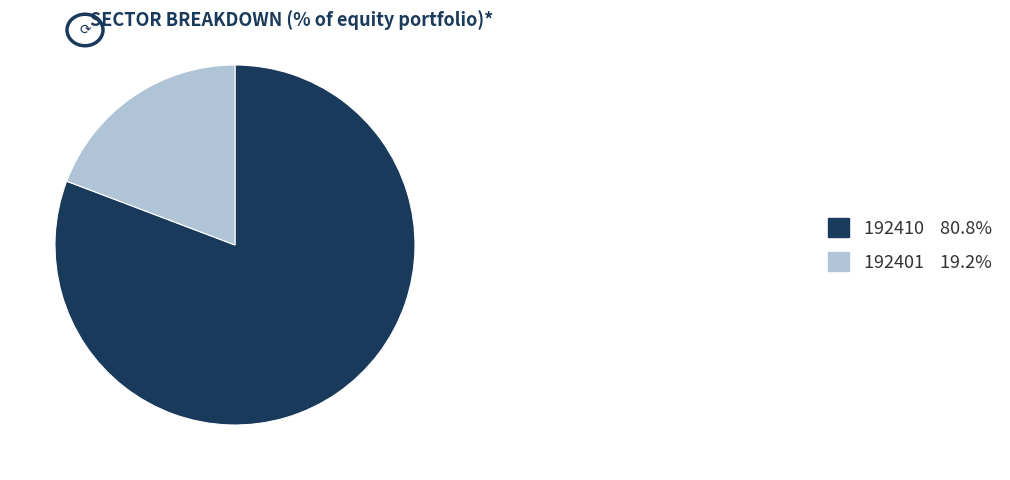

What is the ratio of the value at 192410 80.8% to the value at 192401 19.2%?

4.2